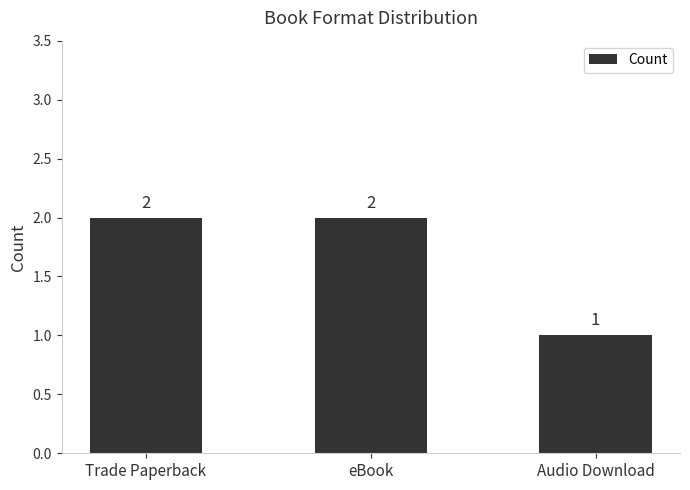

What is the sum of the values at eBook and Audio Download?

3